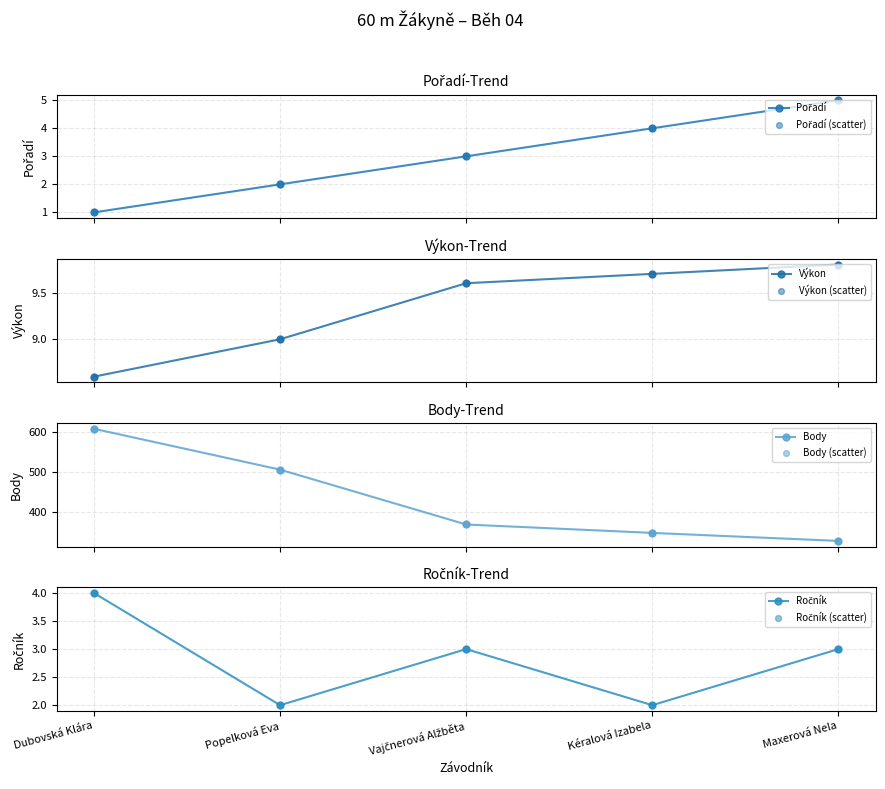

What is the total value across all series at Kéralová Izabela?

363.7